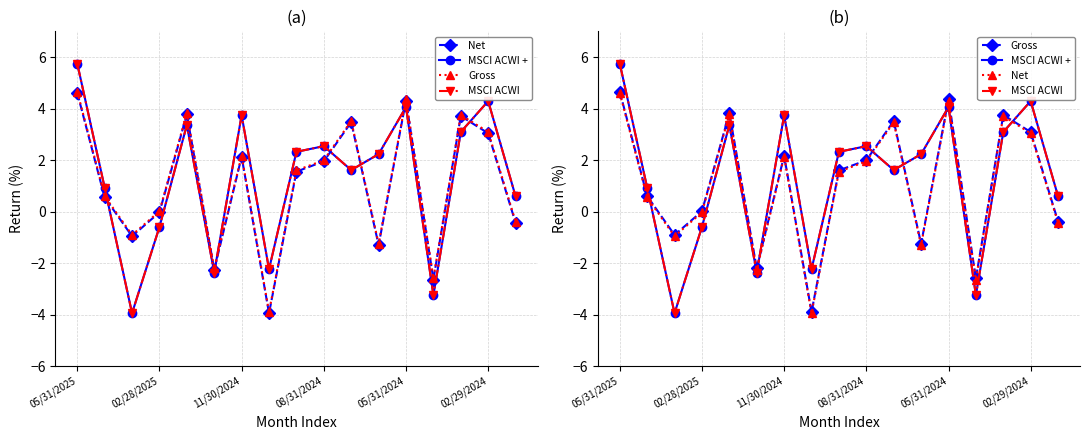

How many negative values does the MSCI ACWI + series have?

5